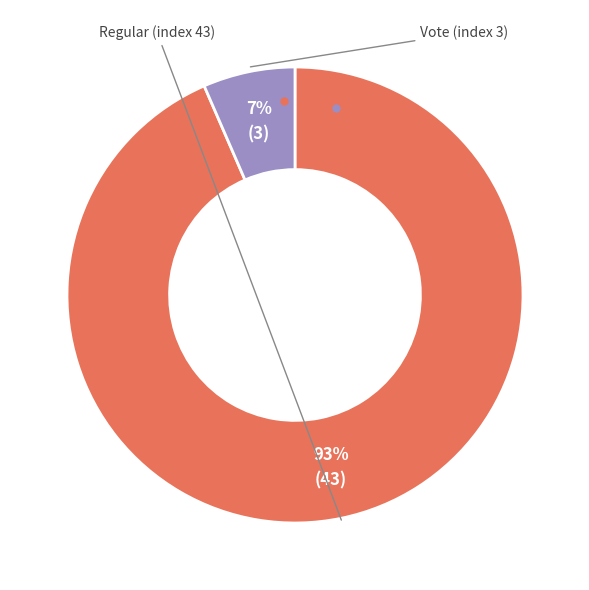

Does any single category account for the majority?

Yes